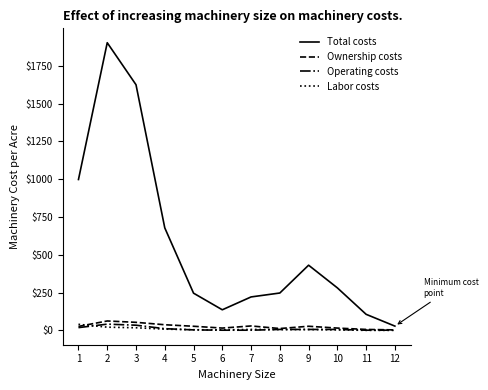

Which series has the largest range (max minus min)?

Total costs